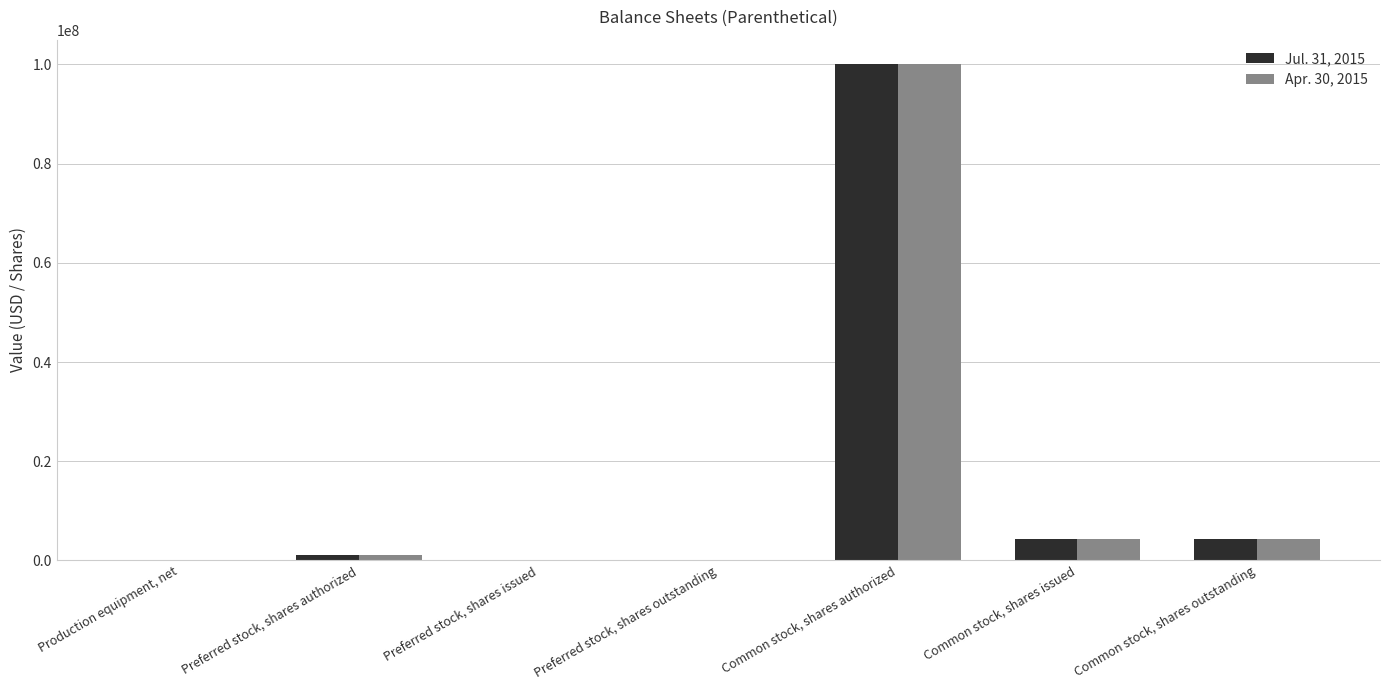

What is the maximum value shown in the chart?

100000000